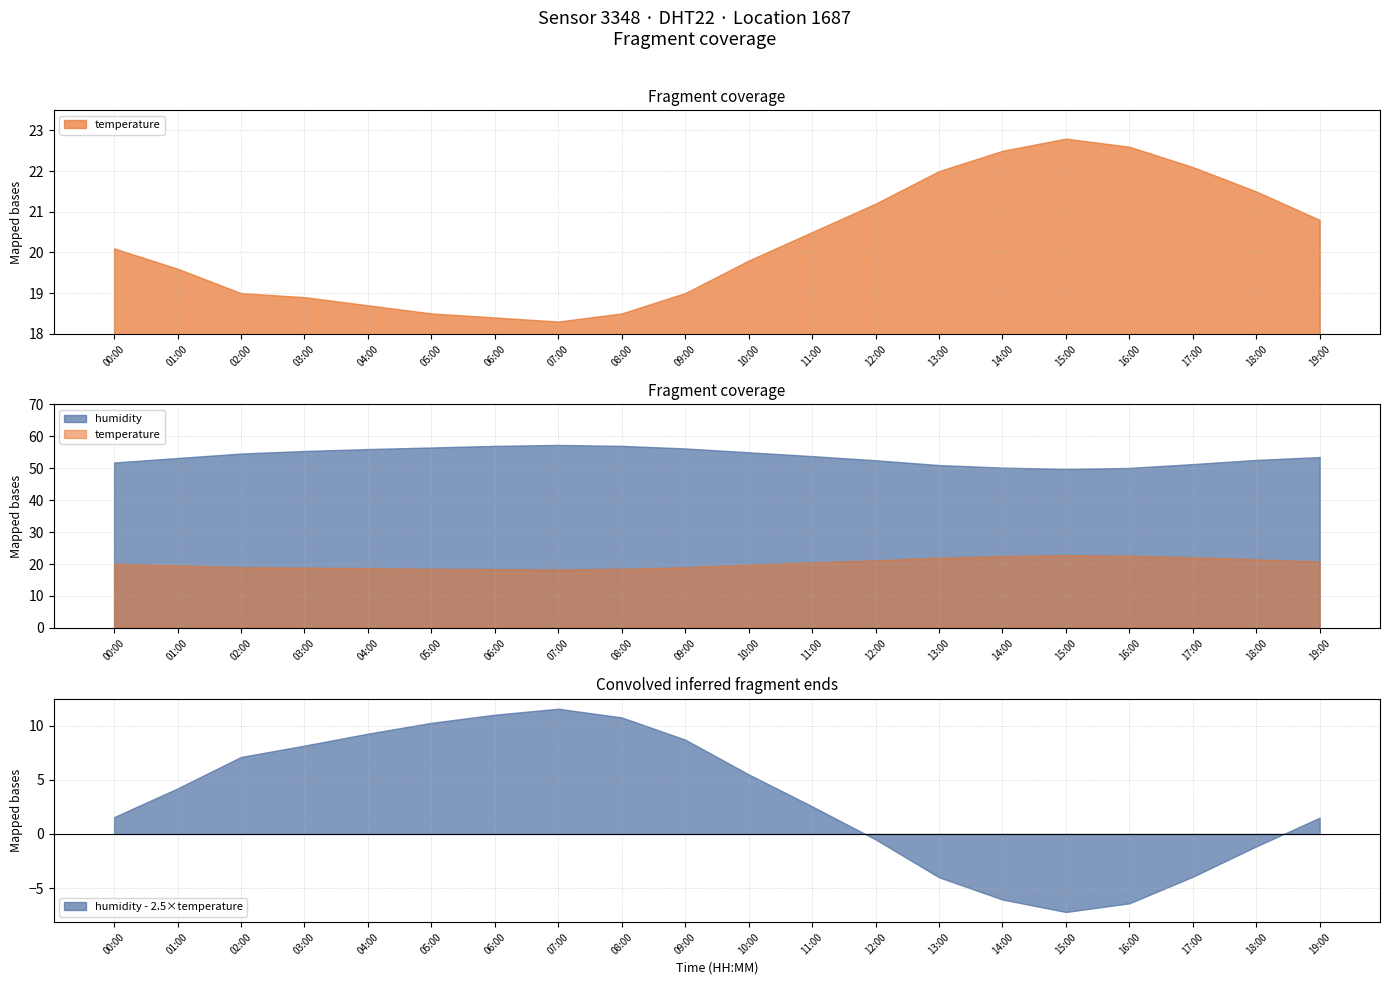

At 02:00, list the series in order from largest to smallest.

humidity, temperature